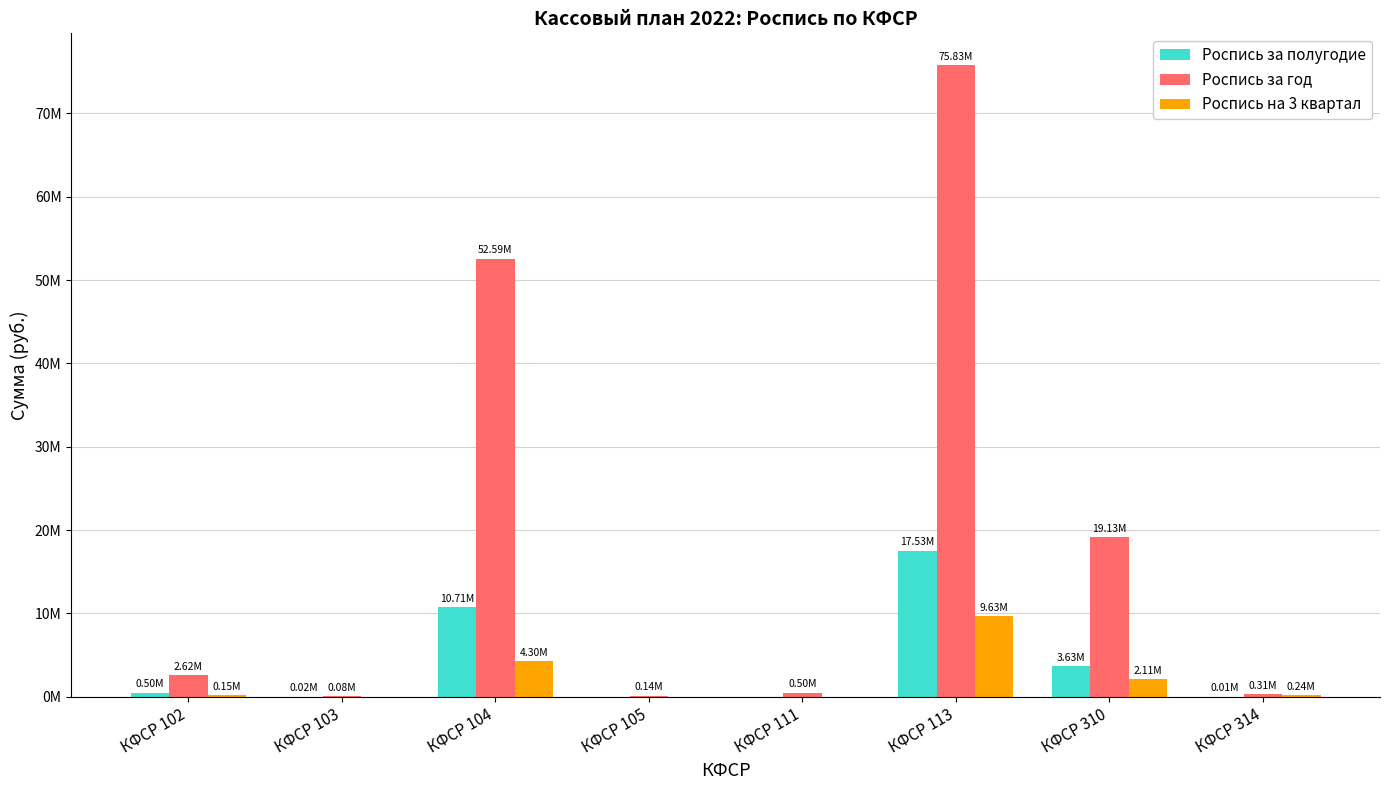

Between КФСР 103 and КФСР 105, which is larger?

КФСР 103